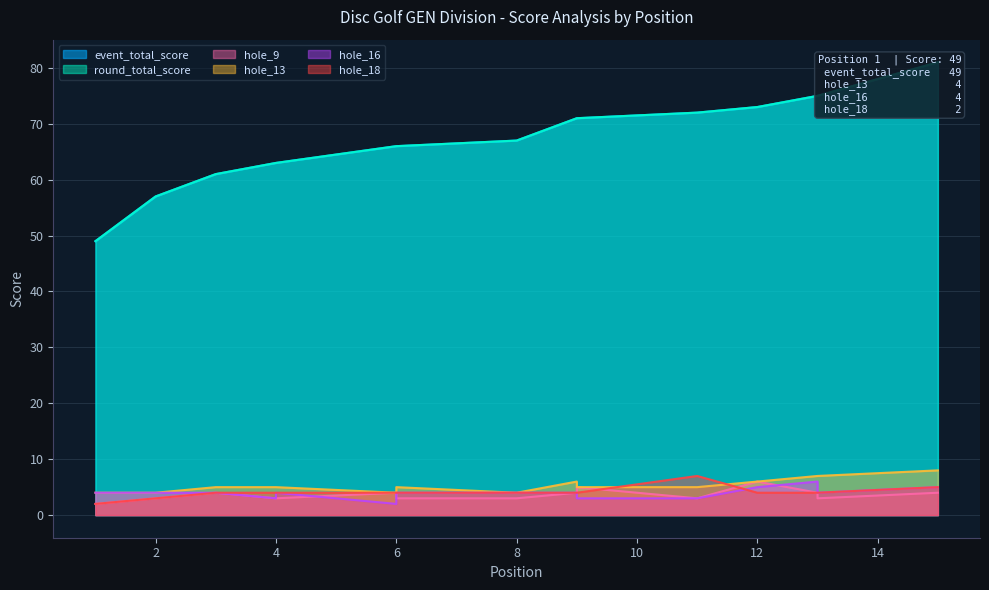

True or false: hole_9 and round_total_score cross at least once.

False